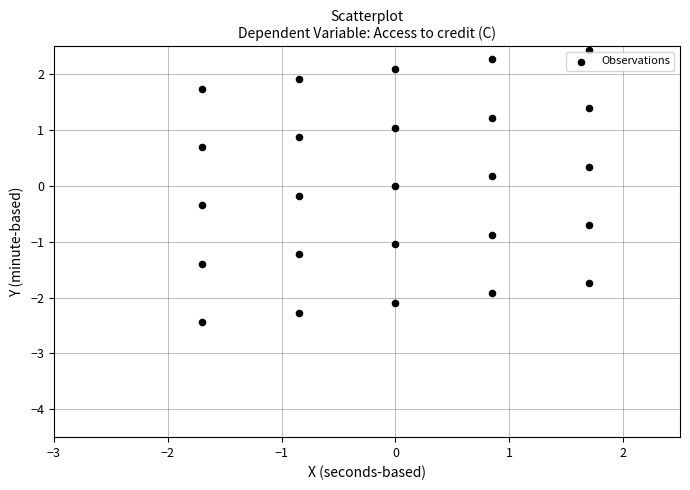

What is the range of Y values (max minus min)?

4.9